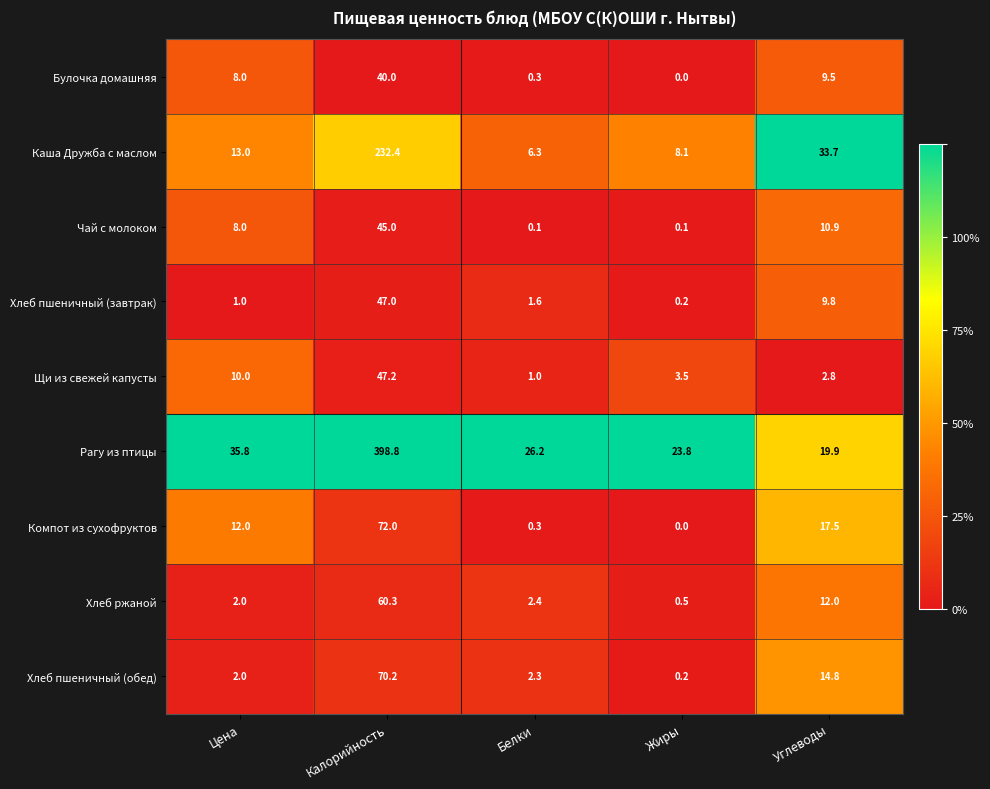

Rank the categories by Булочка домашняя value from lowest to highest.

Жиры, Белки, Цена, Углеводы, Калорийность